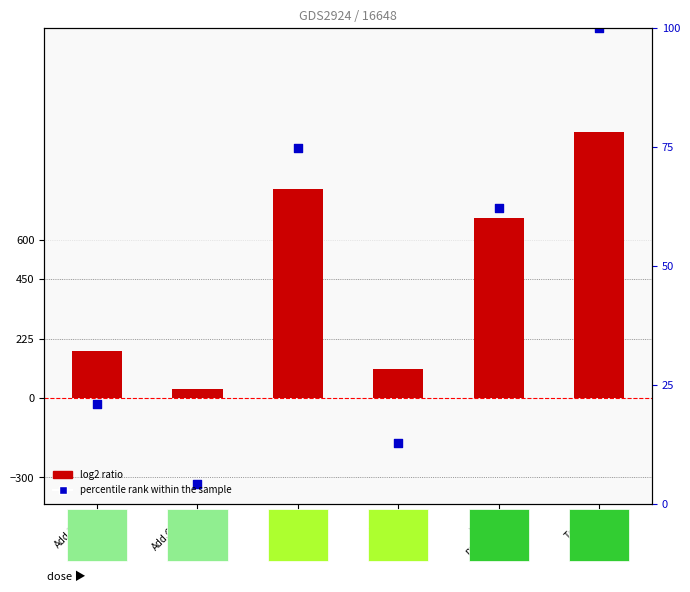

Is the value of log2 ratio at Add.Com.
IRPEF greater than the value of percentile rank within the sample at IRAP
pubblica?

No